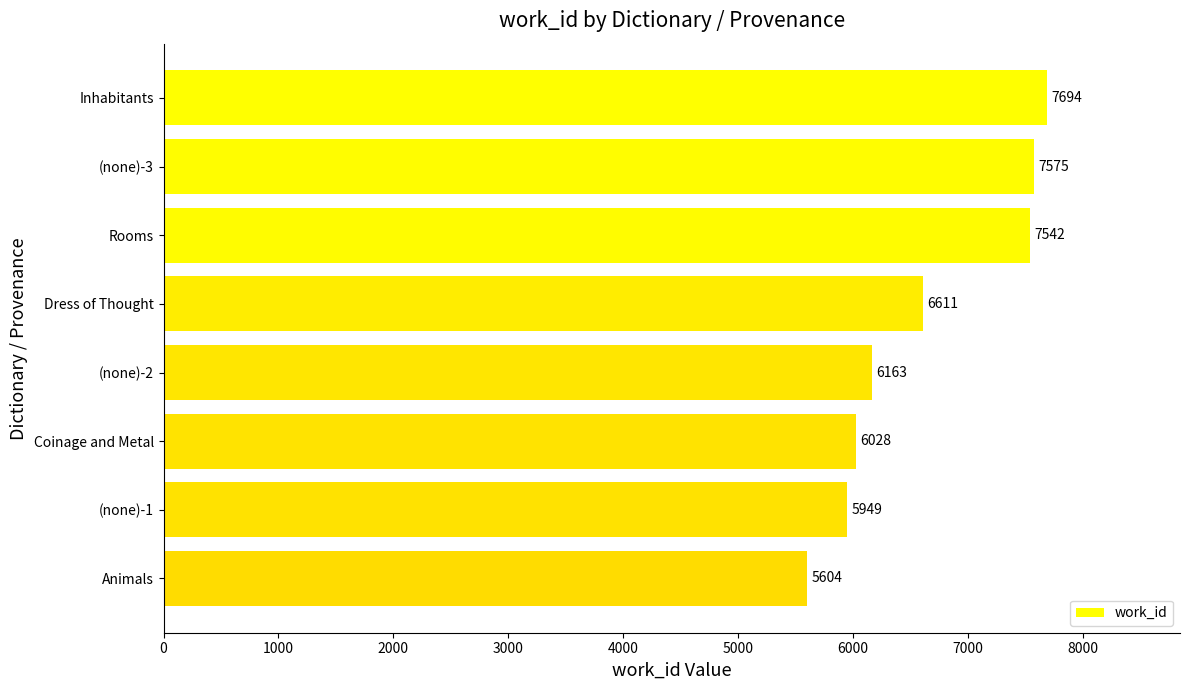

Approximately how many times larger is the value at Inhabitants compared to Dress of Thought?

1.2